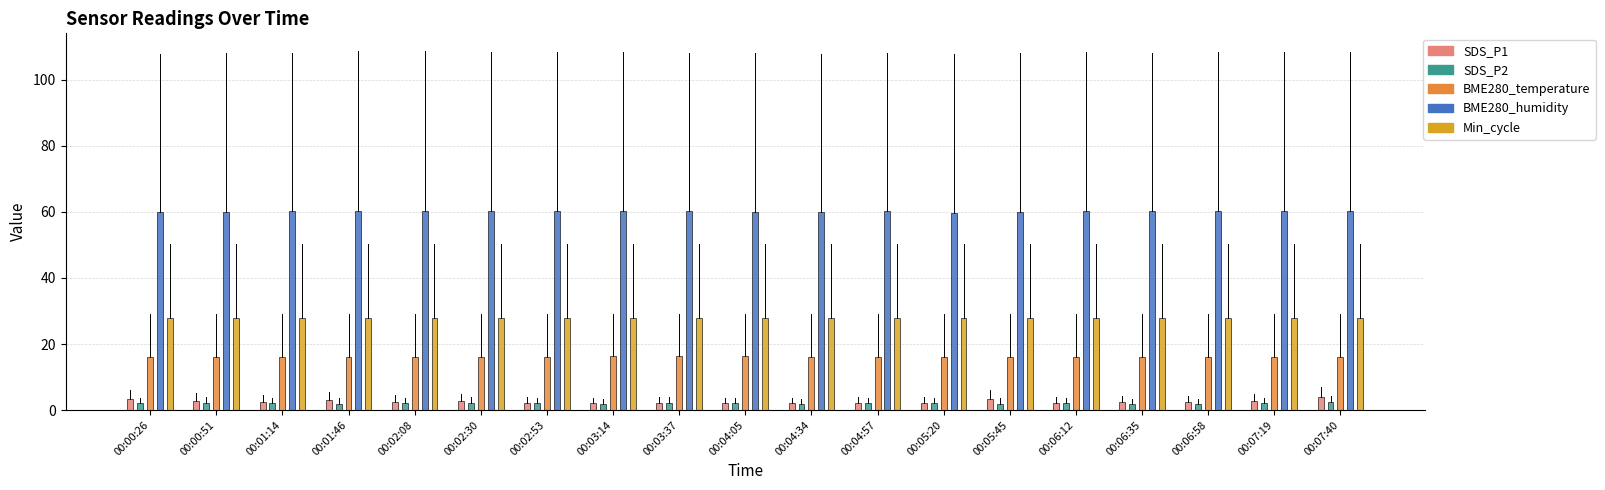

True or false: SDS_P2 has a value of 0.8 at 00:02:08.

False